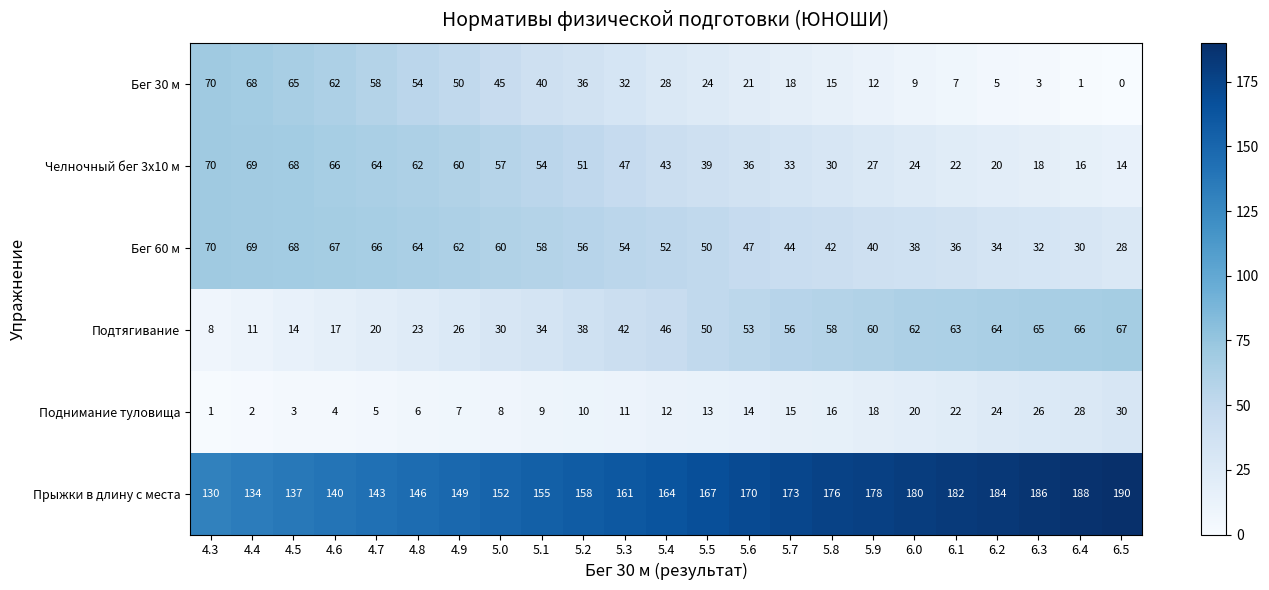

At 5.1, list the series in order from largest to smallest.

Прыжки в длину с места, Бег 60 м, Челночный бег 3x10 м, Бег 30 м, Подтягивание, Поднимание туловища